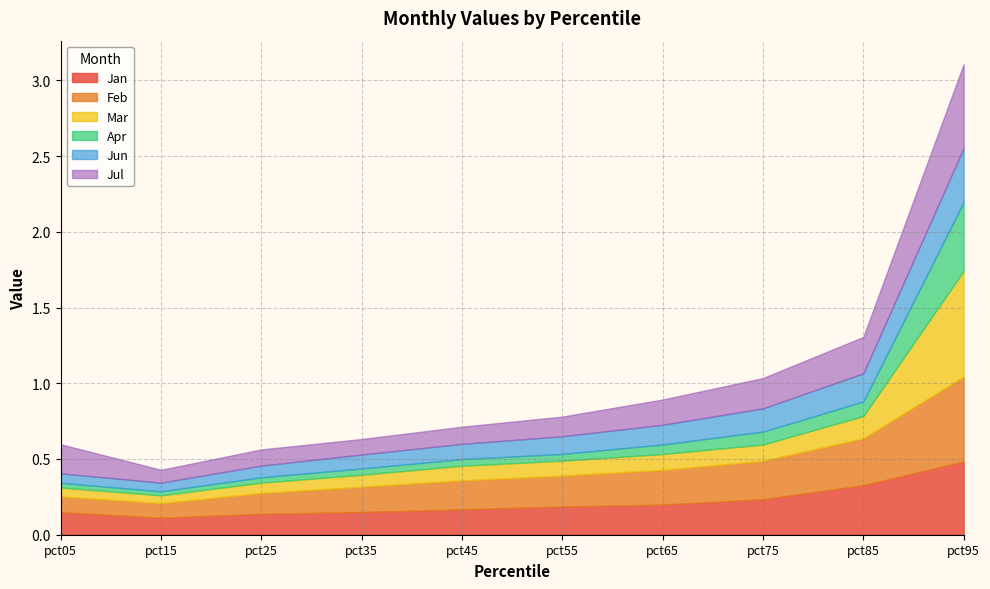

How many intersections are there between Mar and Feb?

1